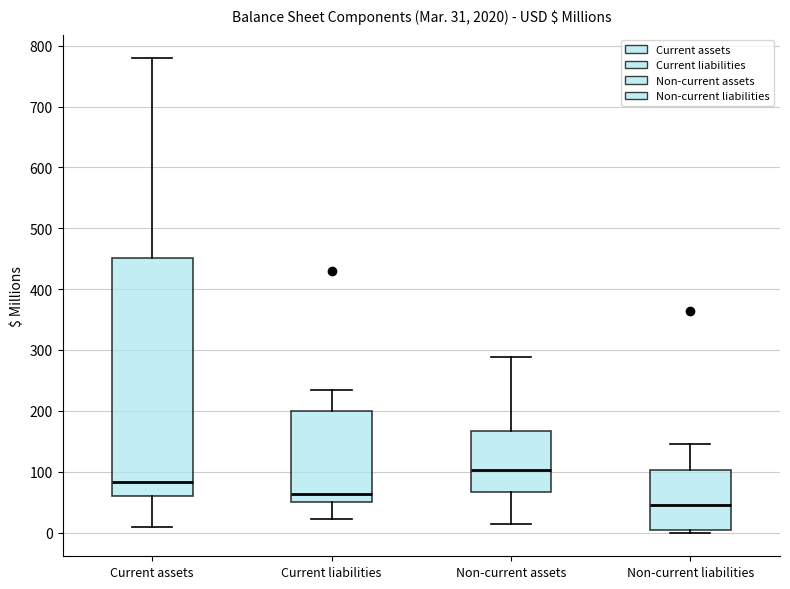

Comparing the boxes themselves (not the whiskers), which one is the tallest?

Current assets